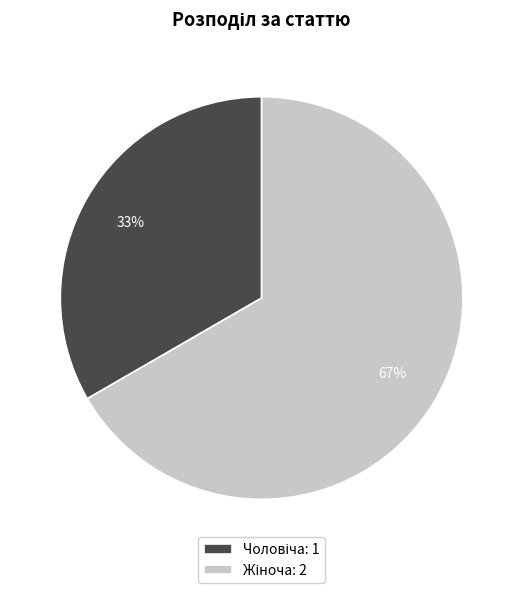

To the nearest percent, what is the average slice percentage?

50%